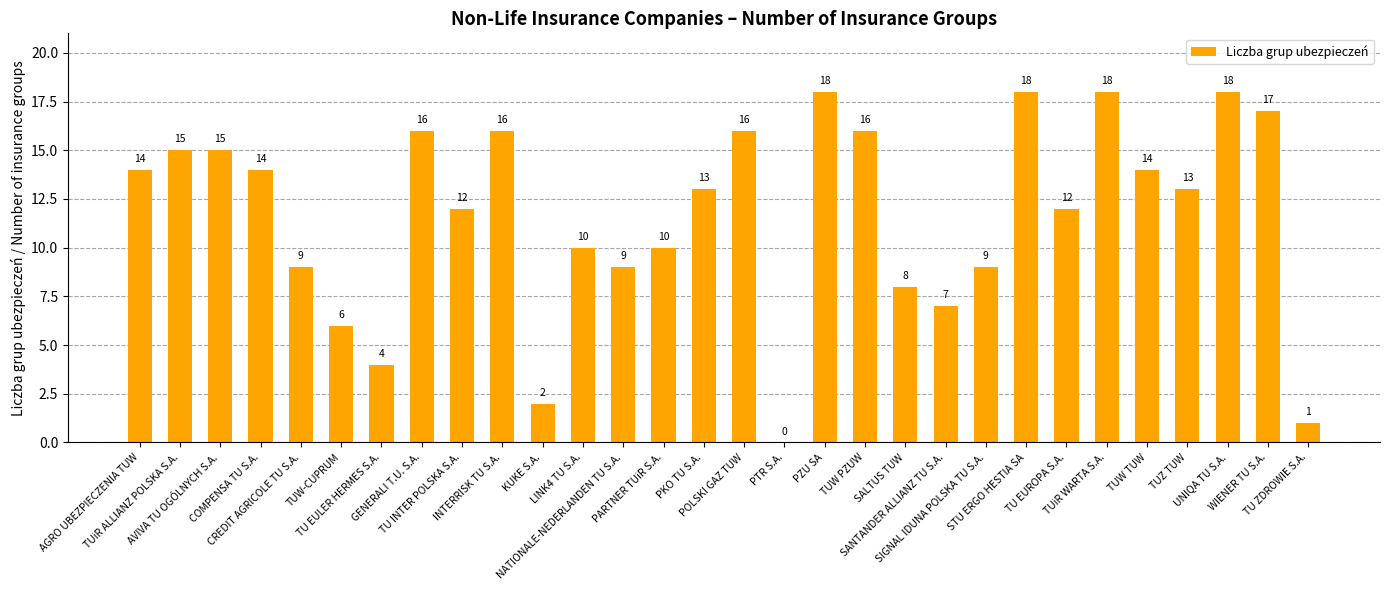

The chart shows a value of 18 at TUiR WARTA S.A.. True or false?

True